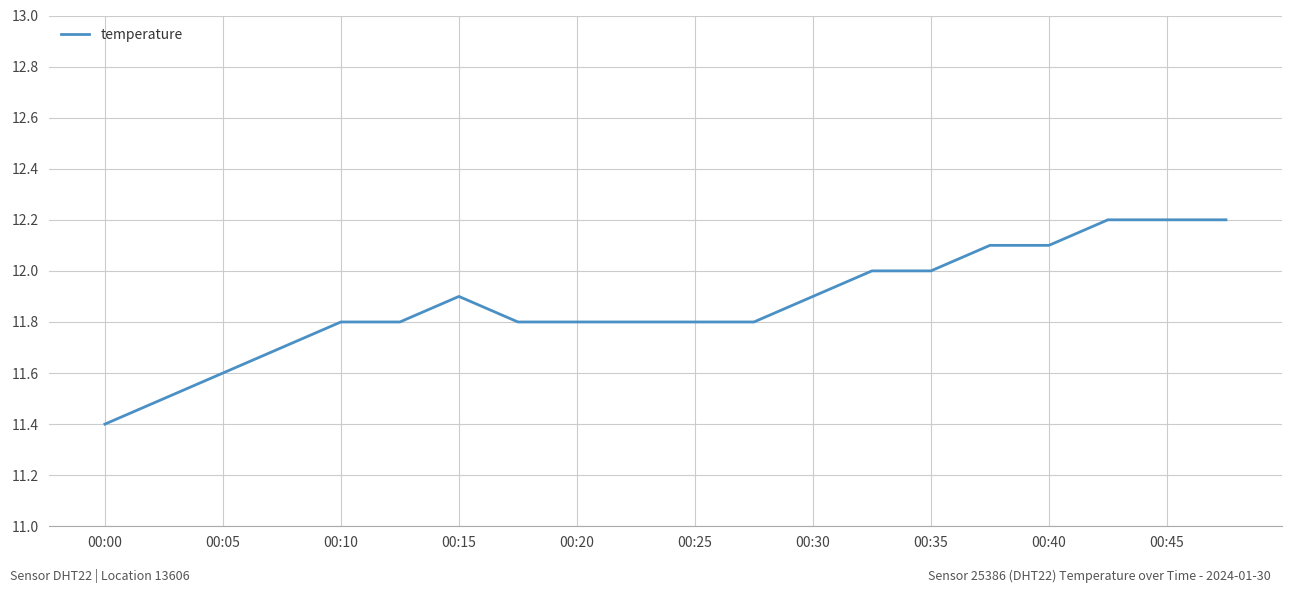

What is the difference between the maximum and minimum values?

0.8